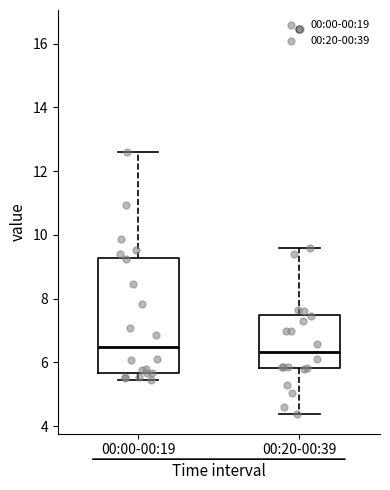

Reading left to right, transcribe this box plot: for each box, give where its median line is, the range the box spans, and where its two whiskers end, as read against the y-axis. The values are not printed on the chart, so give them approximately, as read against the axis.

00:00-00:19: median 6.4, box 5.6 to 9.2, whiskers 5.4 to 12.6
00:20-00:39: median 6.4, box 5.8 to 7.6, whiskers 4.4 to 9.6